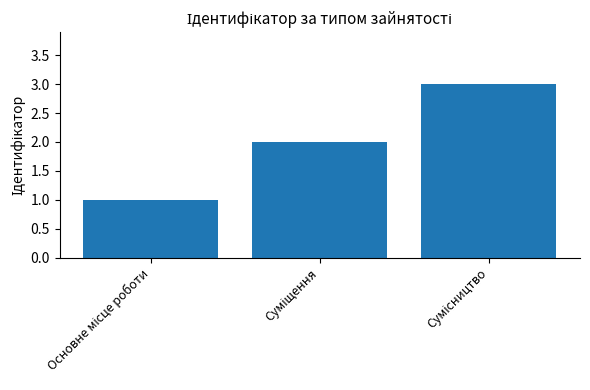

What is the greatest value displayed?

3